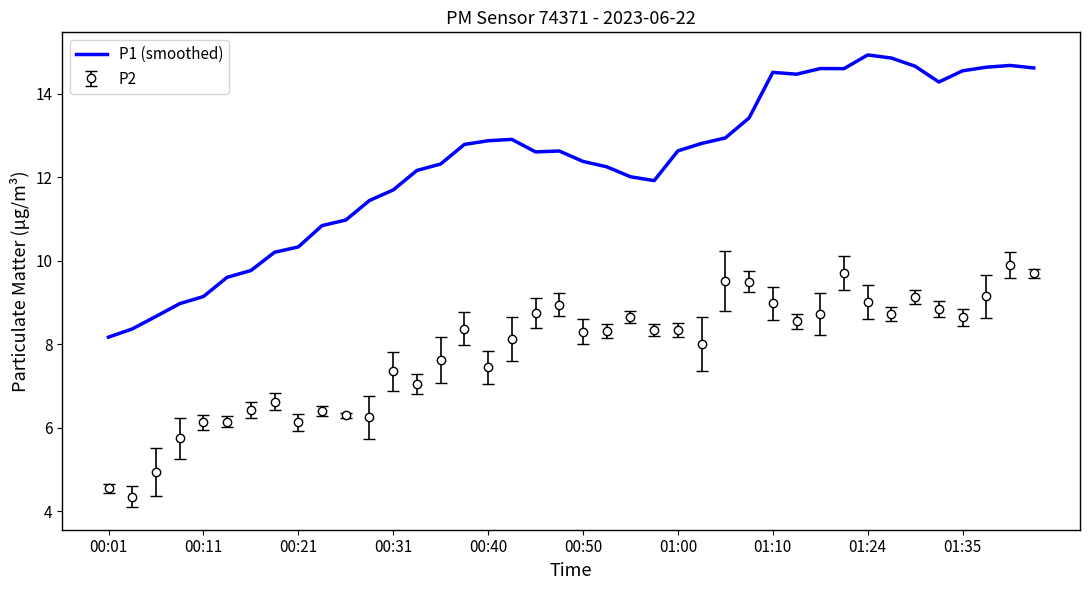

Which series has the widest spread of values?

P1 (smoothed)